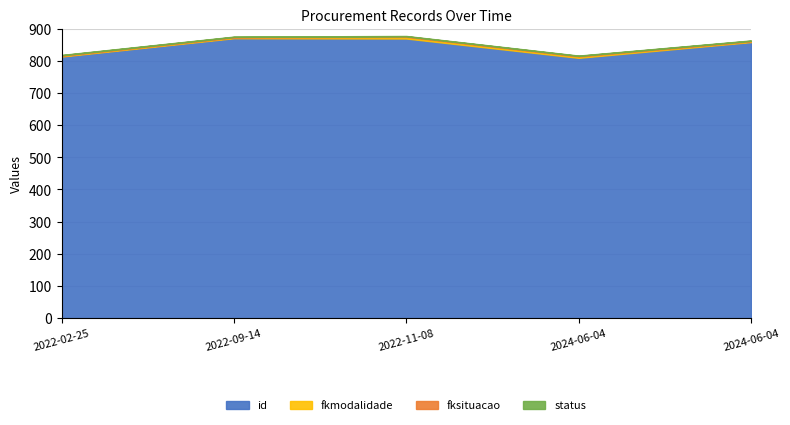

What are all the series names shown in the legend?

id, fkmodalidade, fksituacao, status